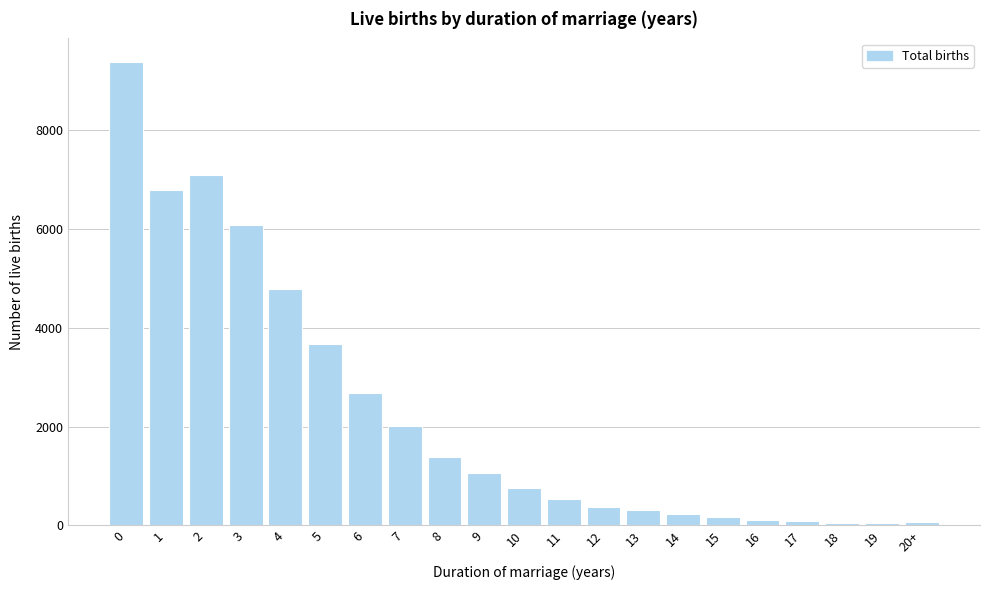

What is the change in value from 4 to 11?

-4265